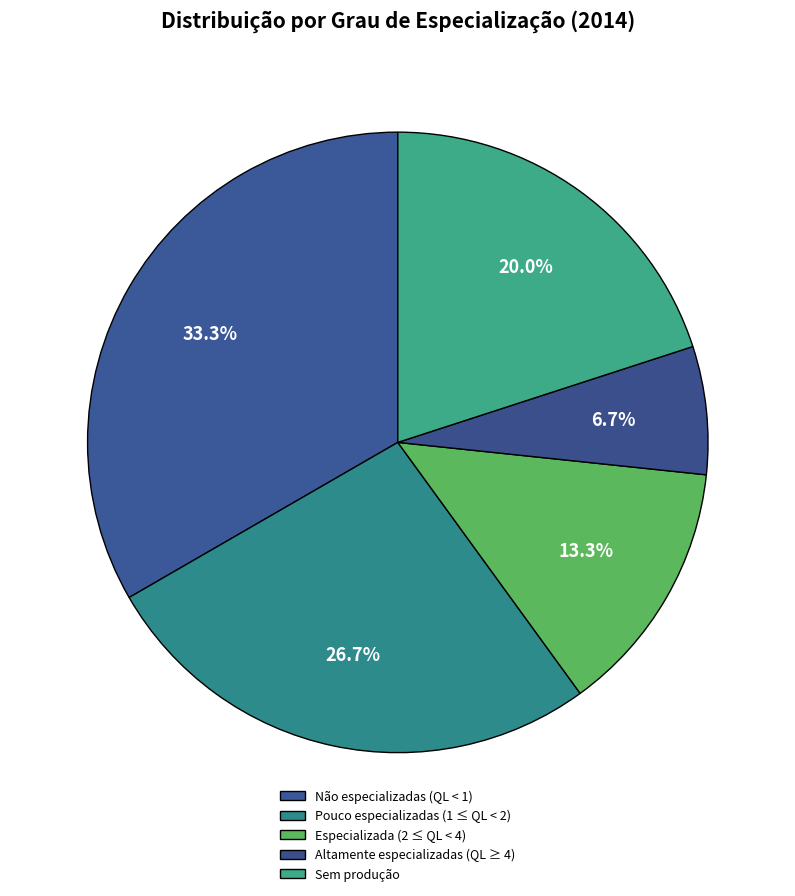

What percentage do Pouco especializadas (1 ≤ QL < 2) and Especializada (2 ≤ QL < 4) together represent?

40.0%